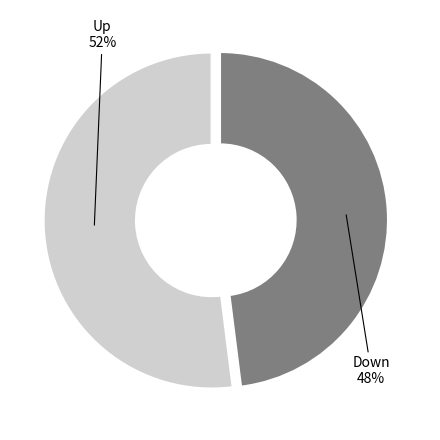

Is there a majority slice in this chart?

Yes